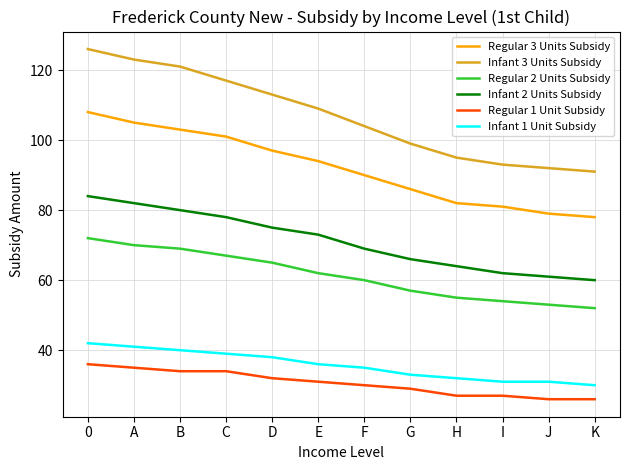

Reading right to left, what are all the values shown in this chart?

Regular 3 Units Subsidy: 78	79	81	82	86	90	94	97	101	103	105	108
Infant 3 Units Subsidy: 91	92	93	95	99	104	109	113	117	121	123	126
Regular 2 Units Subsidy: 52	53	54	55	57	60	62	65	67	69	70	72
Infant 2 Units Subsidy: 60	61	62	64	66	69	73	75	78	80	82	84
Regular 1 Unit Subsidy: 26	26	27	27	29	30	31	32	34	34	35	36
Infant 1 Unit Subsidy: 30	31	31	32	33	35	36	38	39	40	41	42